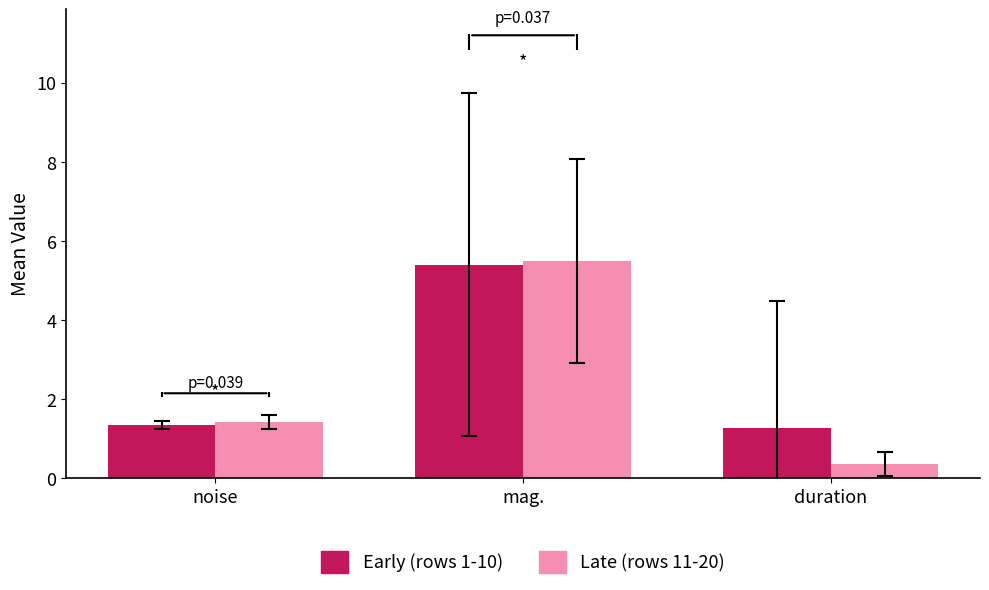

What is the total value across all series at duration?

1.6